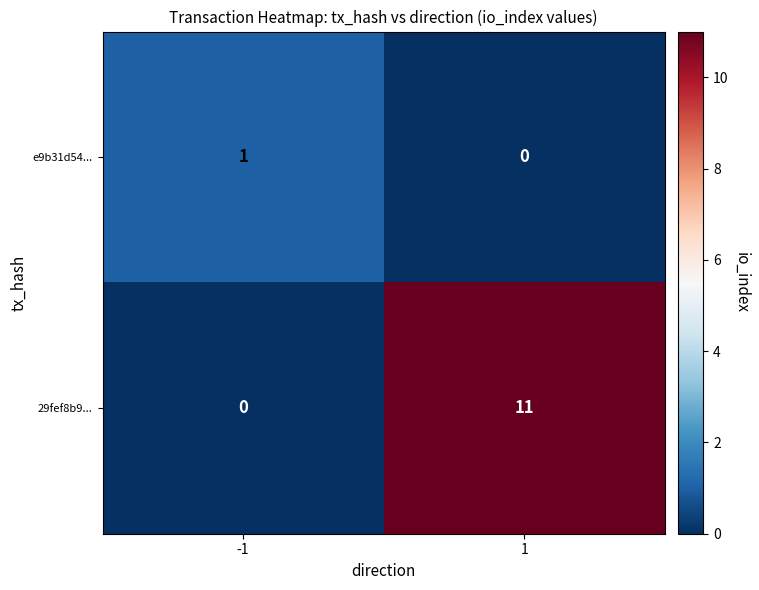

What is the difference between the 29fef8b9... values at -1 and 1?

11